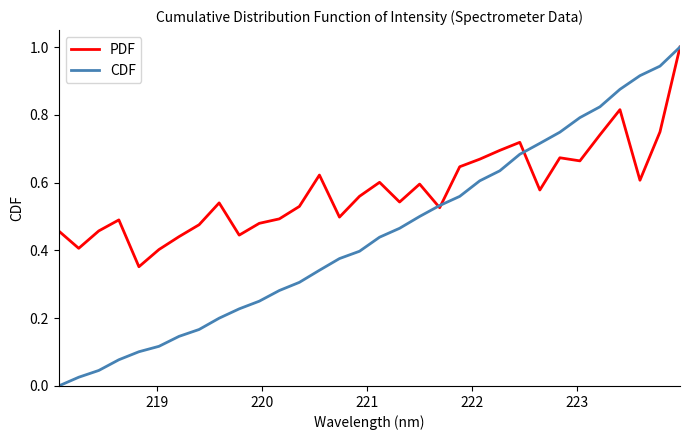

Which series has the widest spread of values?

CDF